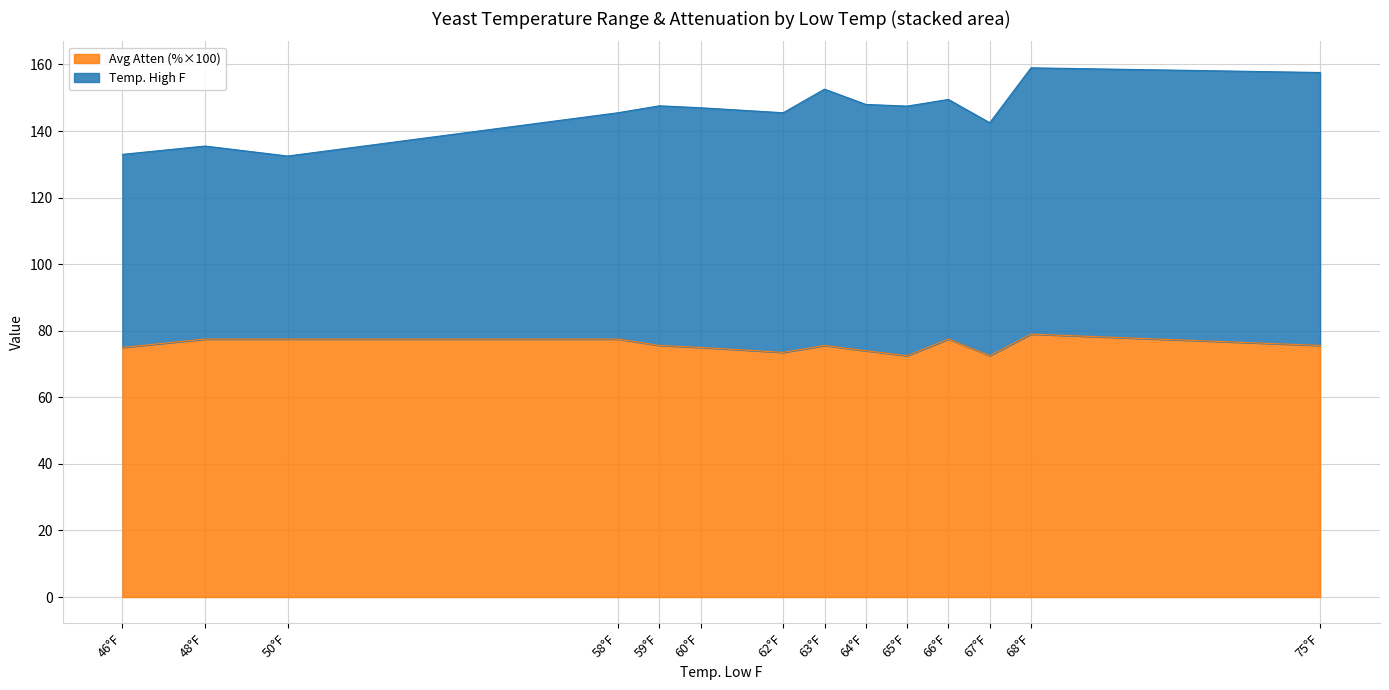

What is the total value across all series at 65°F?

147.5